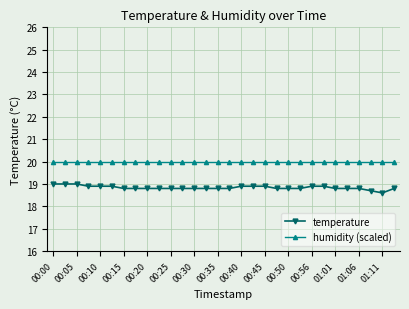

What is the value of the temperature point at the 4th from the left?

18.9